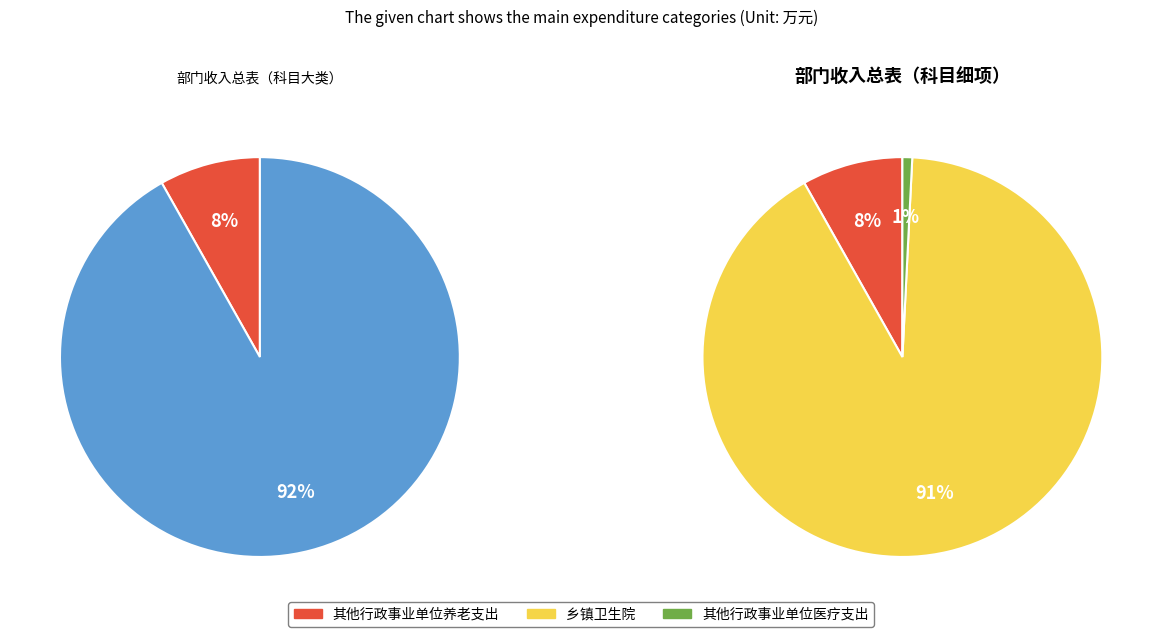

How many slices are in this pie chart?

2